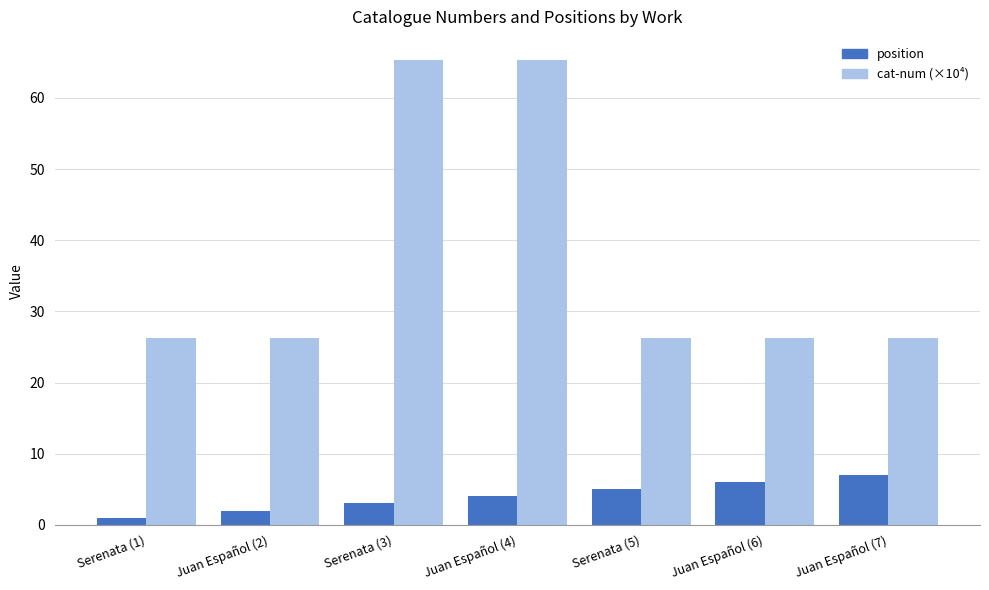

List the series in order of their overall mean, highest first.

cat-num (×10⁴), position